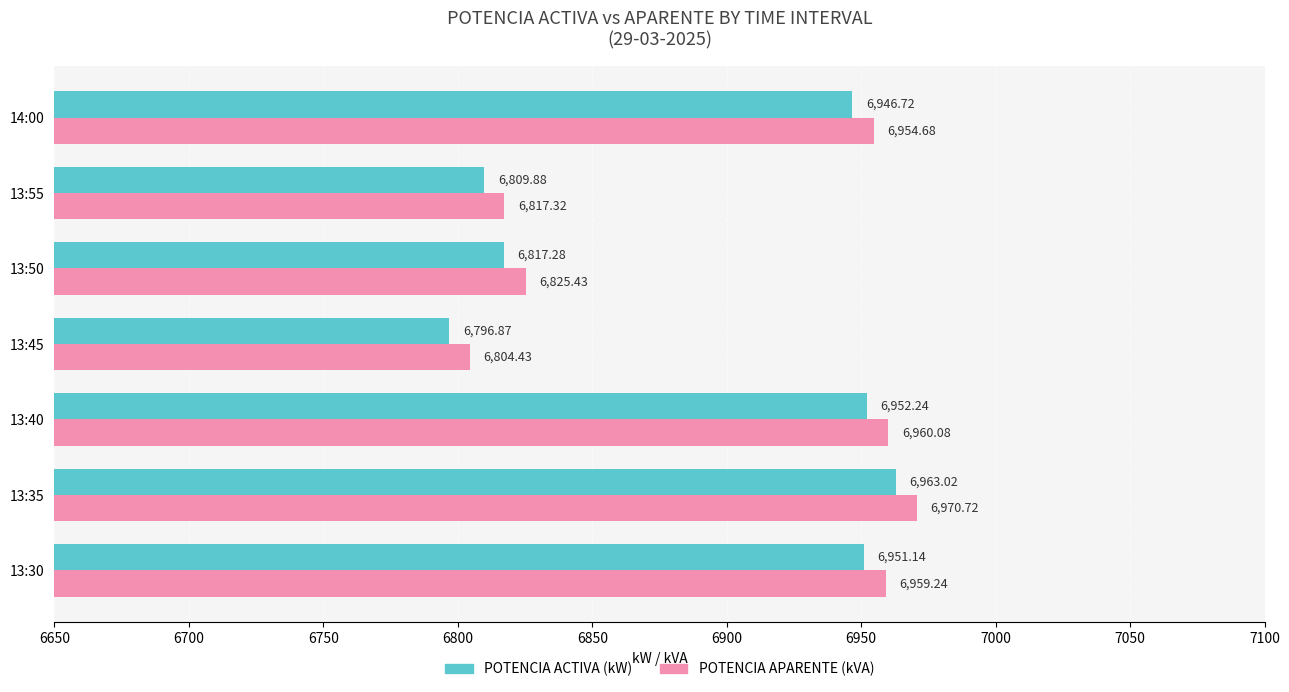

Between 13:35 and 14:00, which series saw the biggest shift?

POTENCIA ACTIVA (kW)